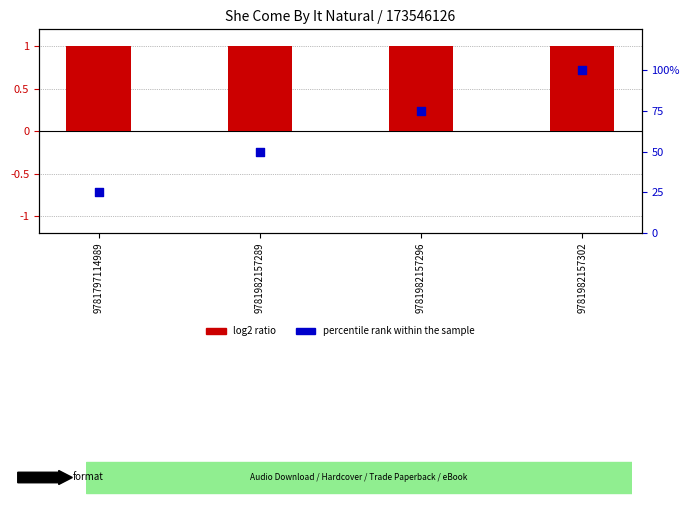

At which category is the sum across all series the highest?

9781982157302